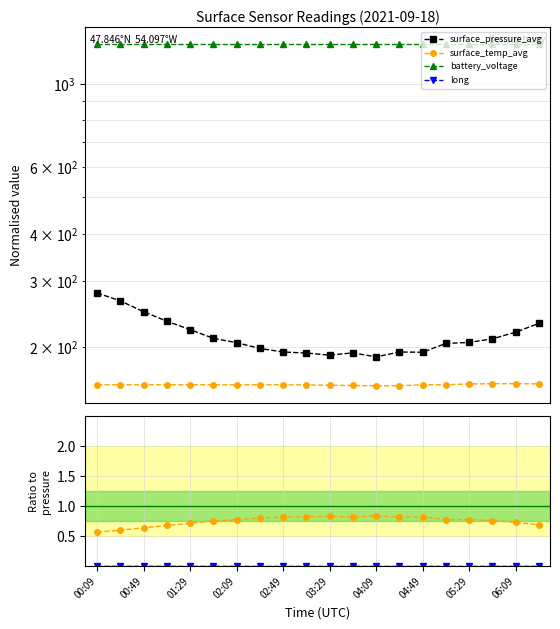

Where is surface_temp_avg nearest to the value 0?

00:09